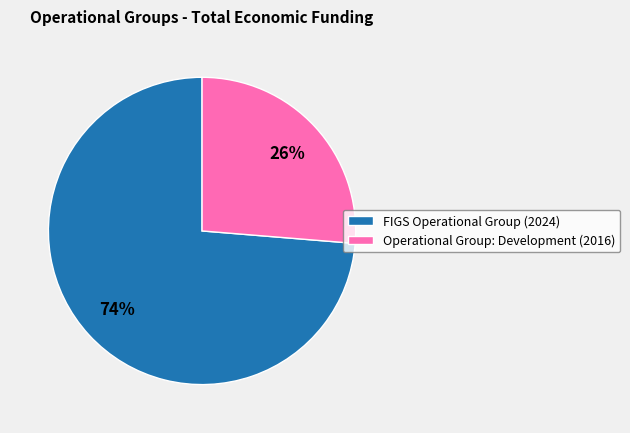

How many slices are in this pie chart?

2